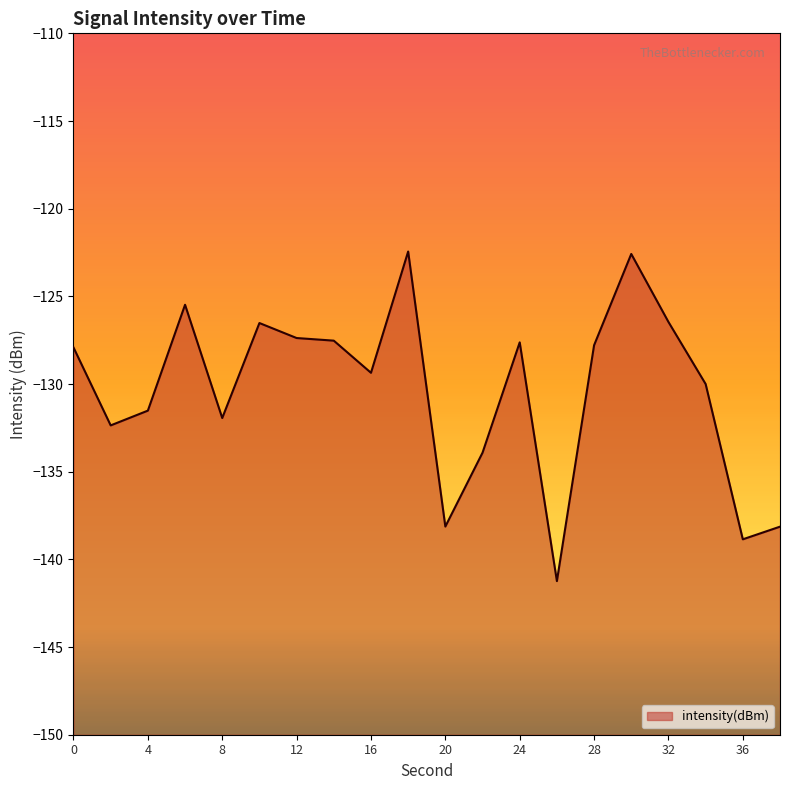

What is the difference between the values at 20 and 18?

15.7